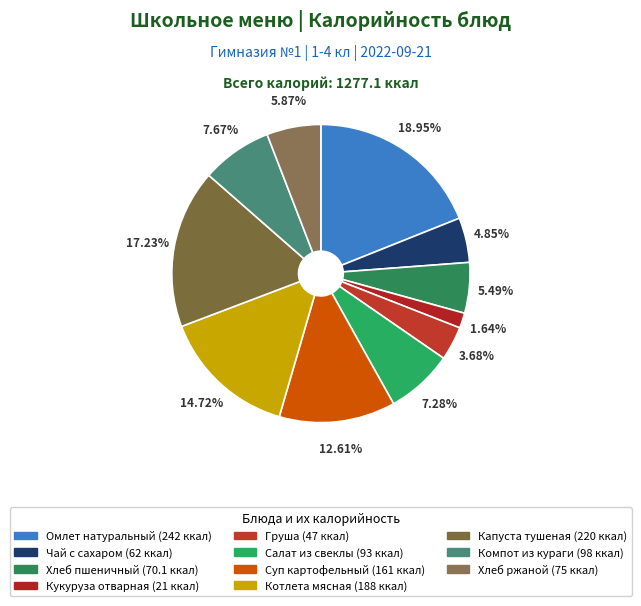

Does Хлеб ржаной account for over 50% of the chart?

No